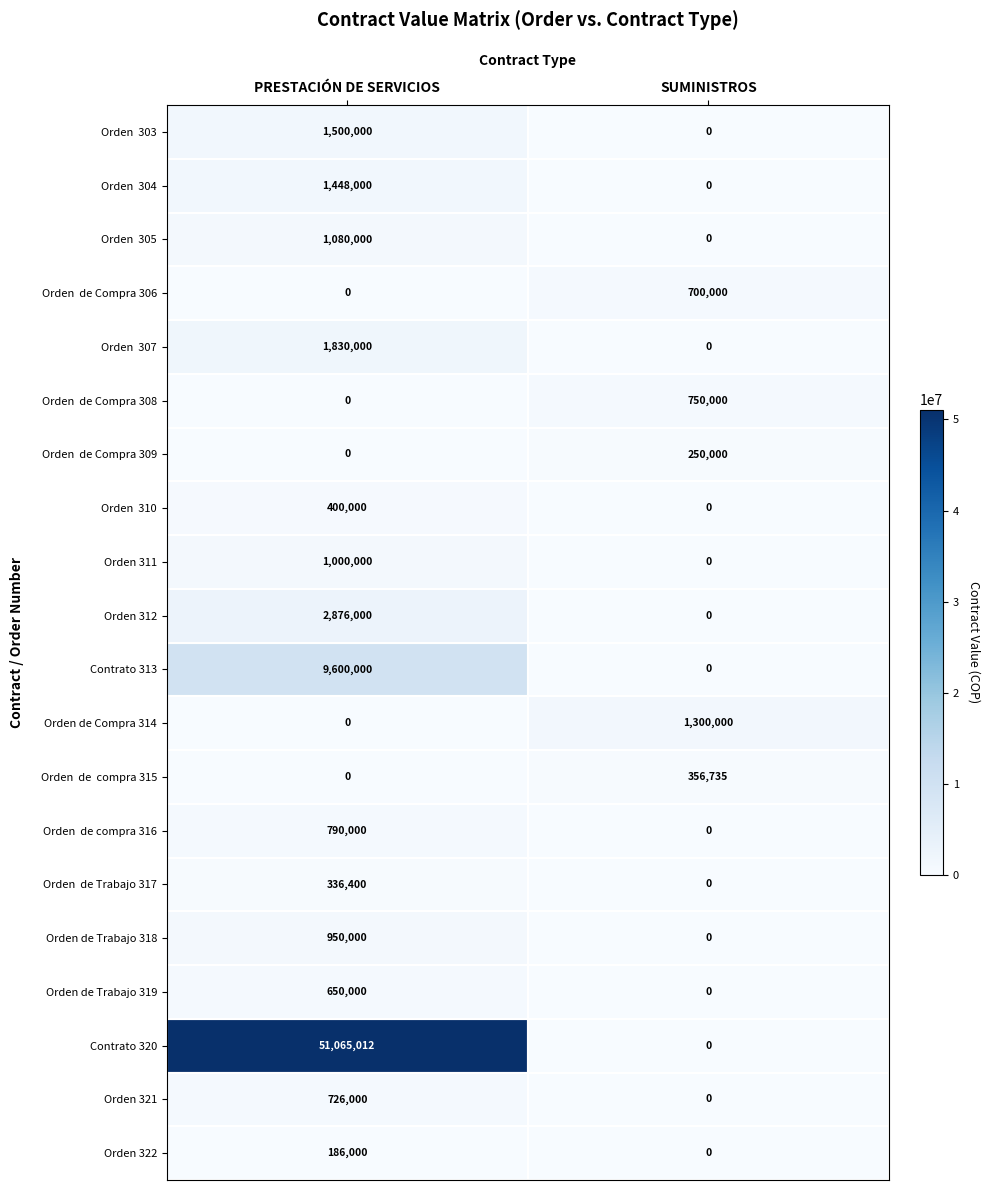

Rank the categories by Contrato 313 value from highest to lowest.

PRESTACIÓN DE SERVICIOS, SUMINISTROS